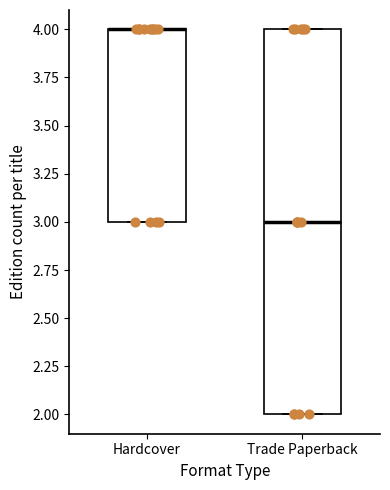

Reading left to right, read every box against the y-axis: the position of its median line, the range the box covers, and the ends of its whiskers. The values are not printed on the chart, so give them approximately, as read against the axis.

Hardcover: median 4 (drawn on the box's upper edge), box 3 to 4, whiskers 3 to 4
Trade Paperback: median 3, box 2 to 4, whiskers 2 to 4